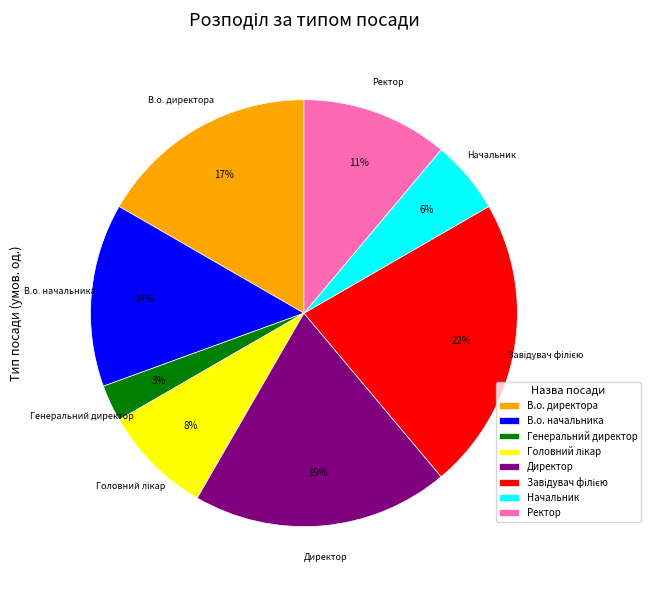

Does any single category account for the majority?

No